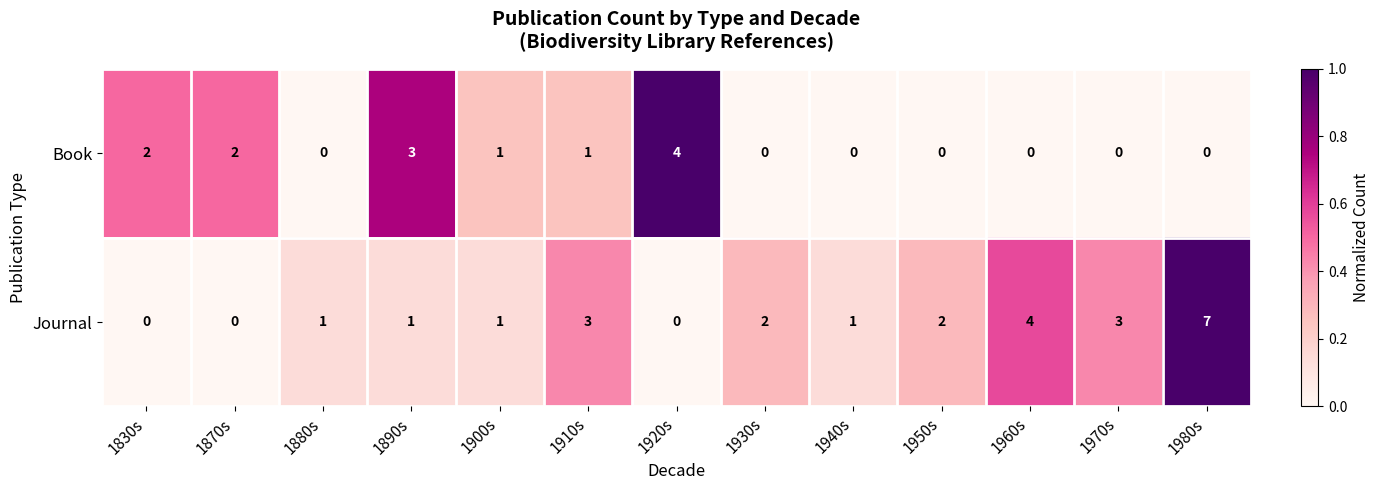

True or false: Book has a value of 0 at 1930s.

True